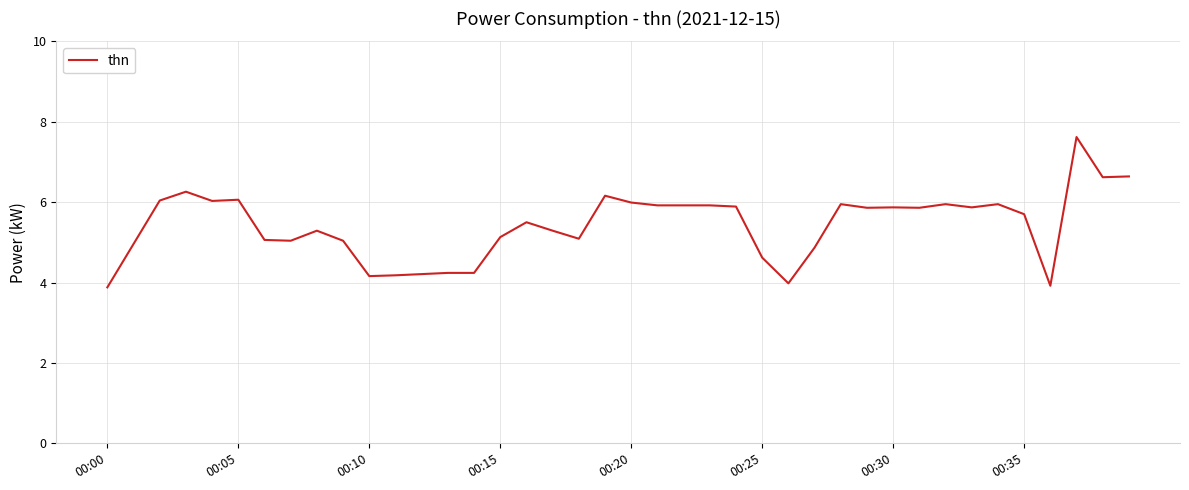

What is the smallest value displayed?

3.9